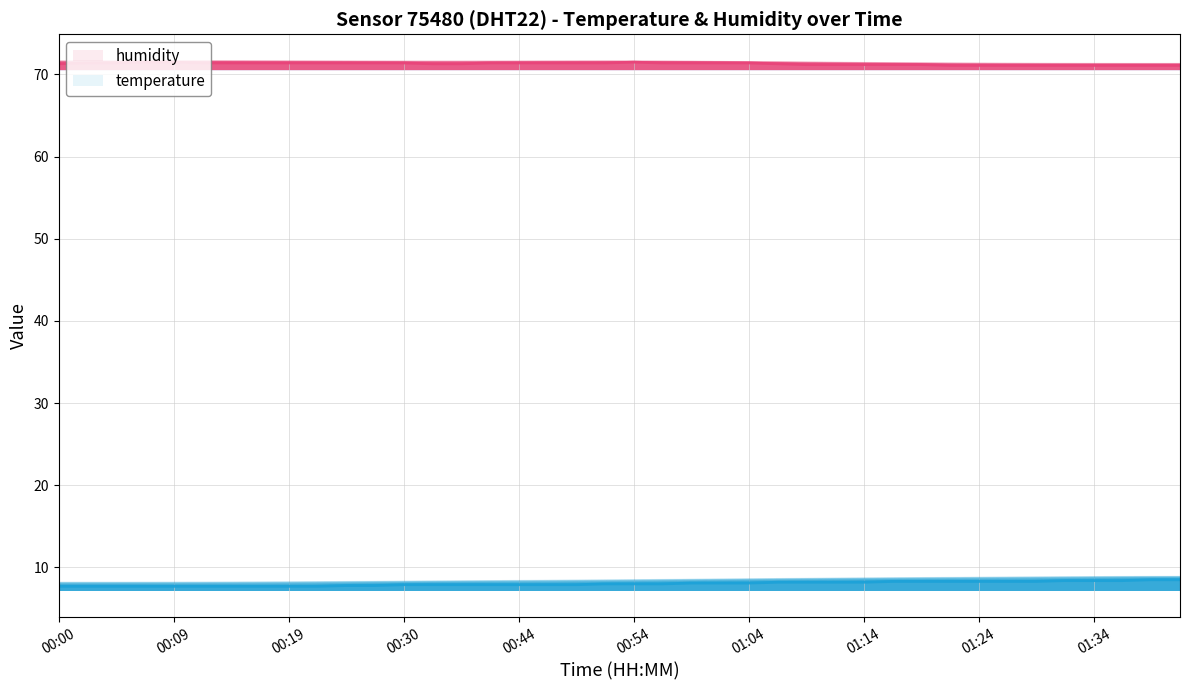

Does the chart have visible grid lines?

Yes